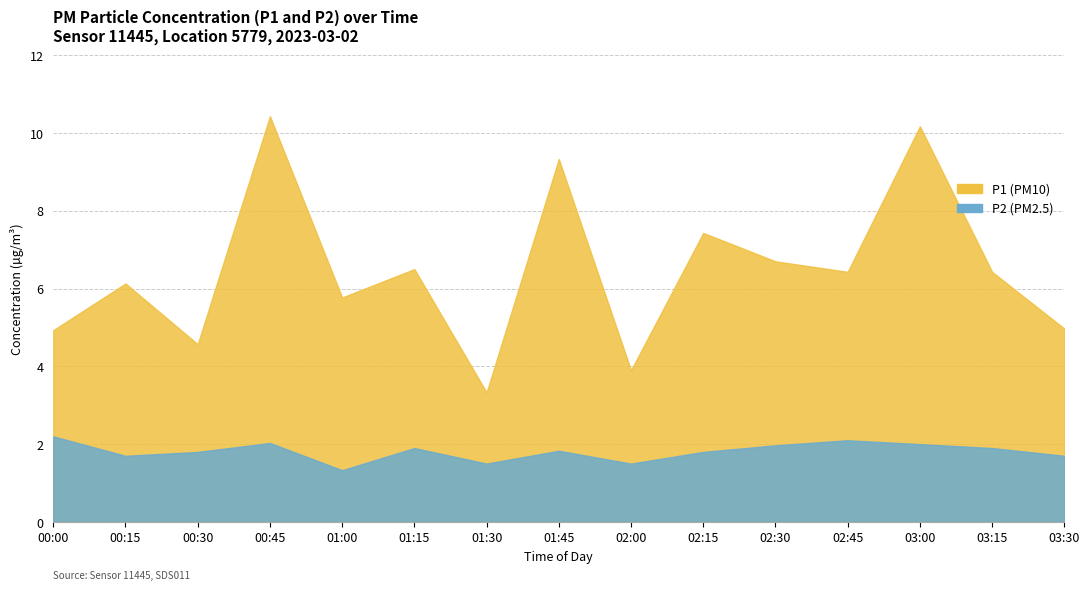

At which category is the sum across all series the highest?

17:00